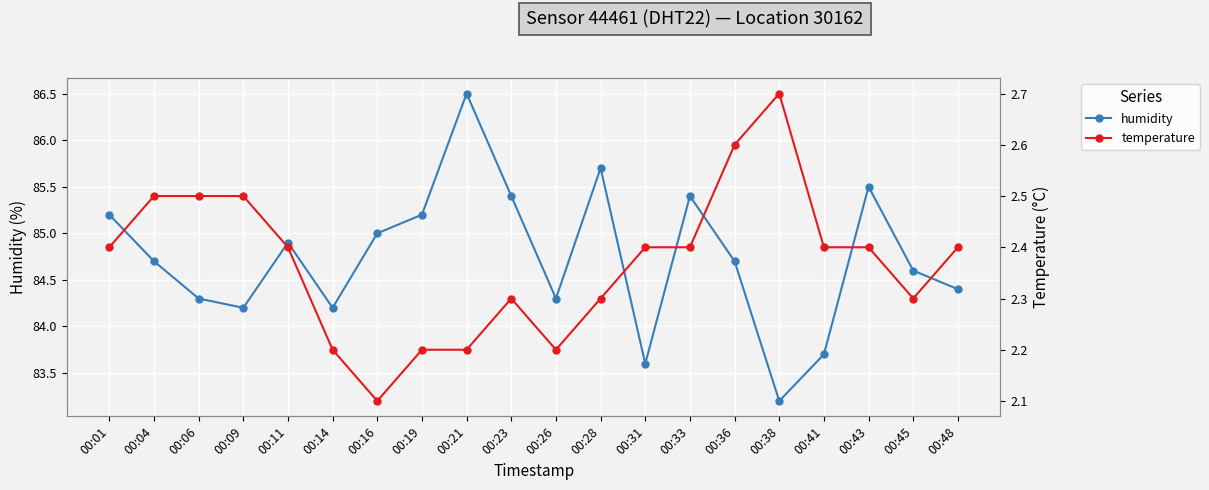

What is the value of the humidity point at the 9th from the left?

86.5